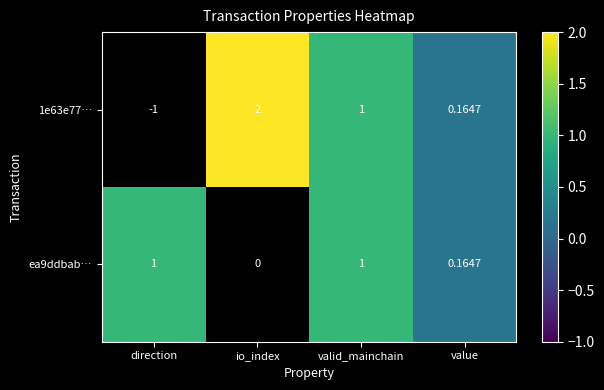

What is the difference between the ea9ddbab… values at valid_mainchain and value?

0.8